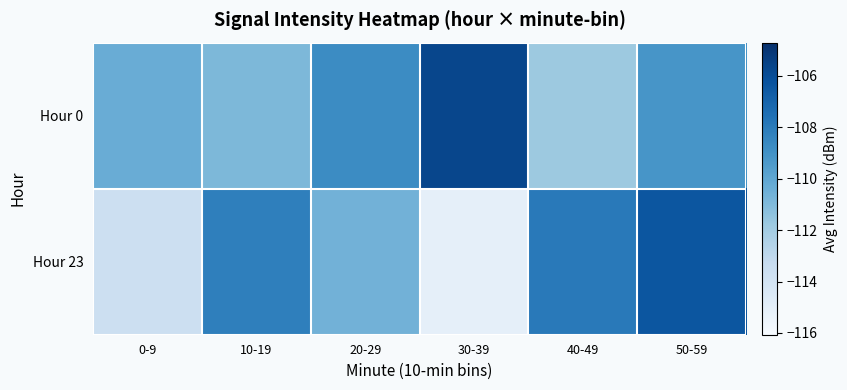

Which has a higher value, 0-9 or 50-59?

50-59